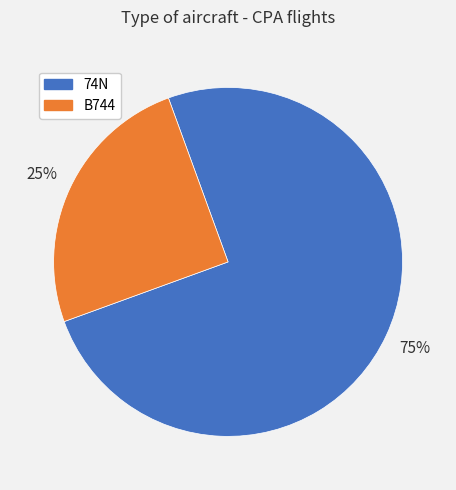

What percentage is the B744 slice, to the nearest percent?

25%